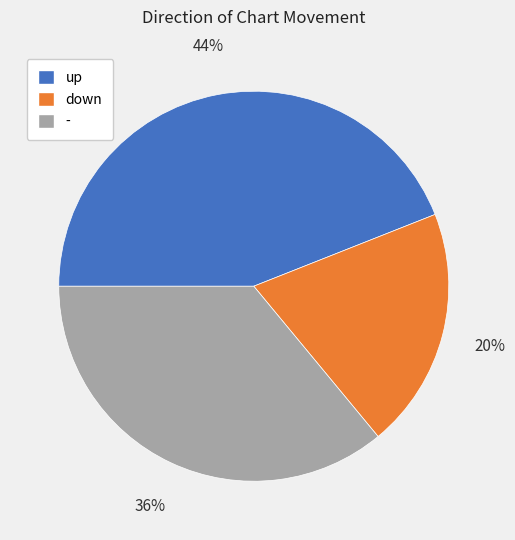

How many segments does this pie chart have?

3